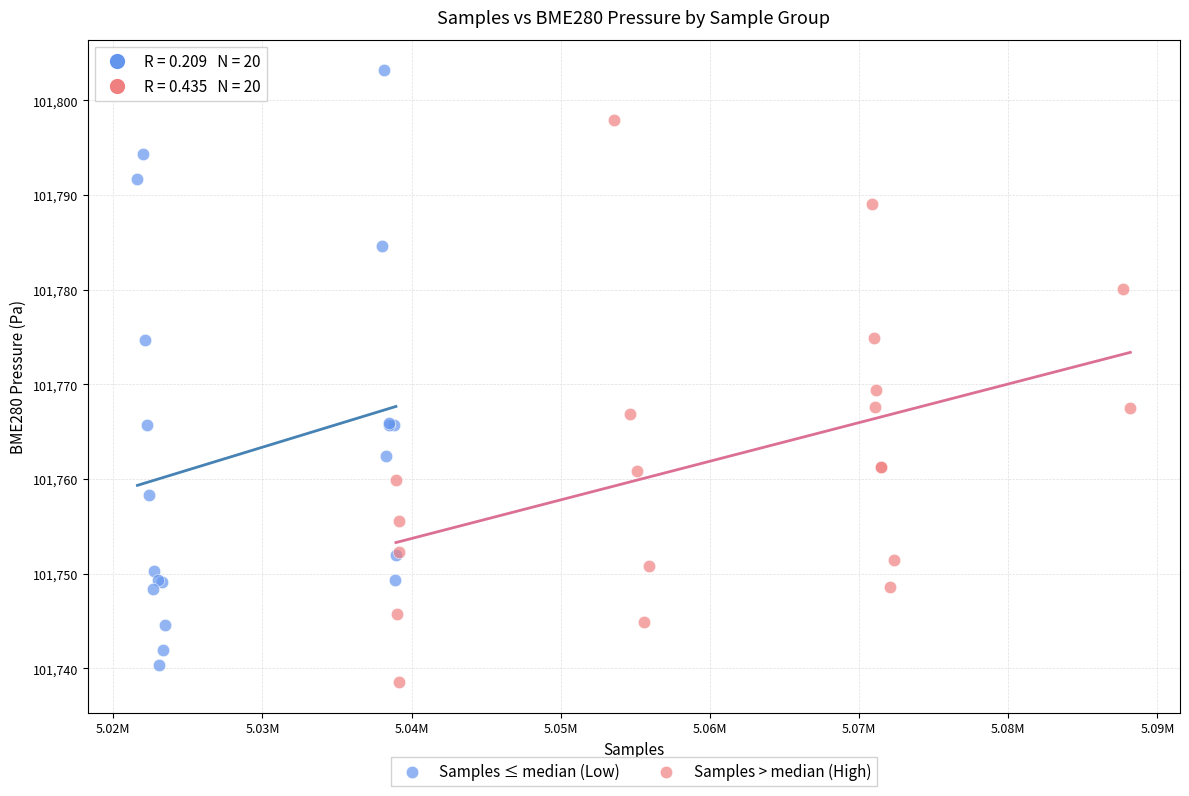

Which series contains the highest Y value?

Samples ≤ median (Low)